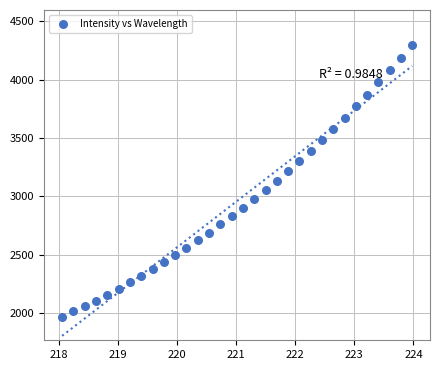

What is the range of X values (max minus min)?

5.9